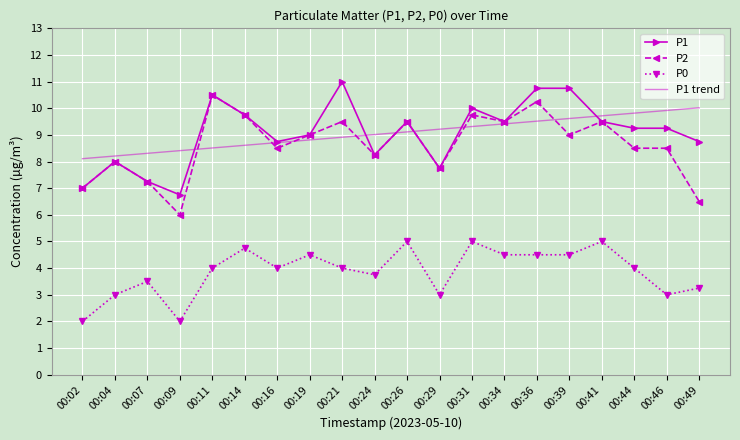

At 00:44, list the series in order from largest to smallest.

P1 trend, P1, P2, P0